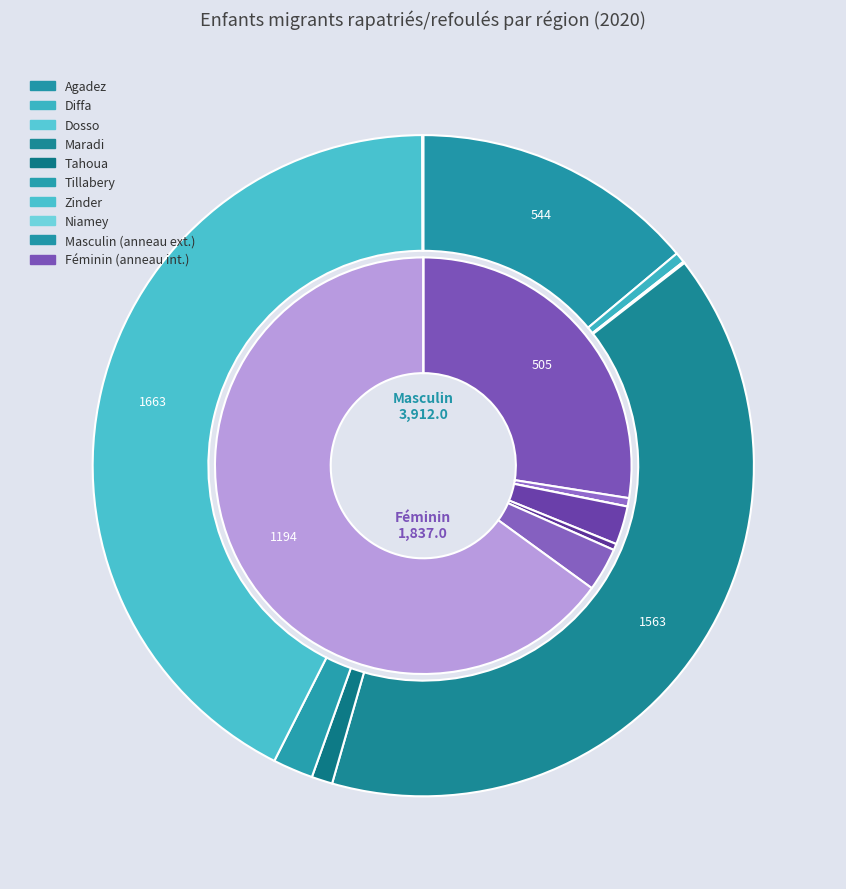

What is the largest slice in the pie chart?

Zinder